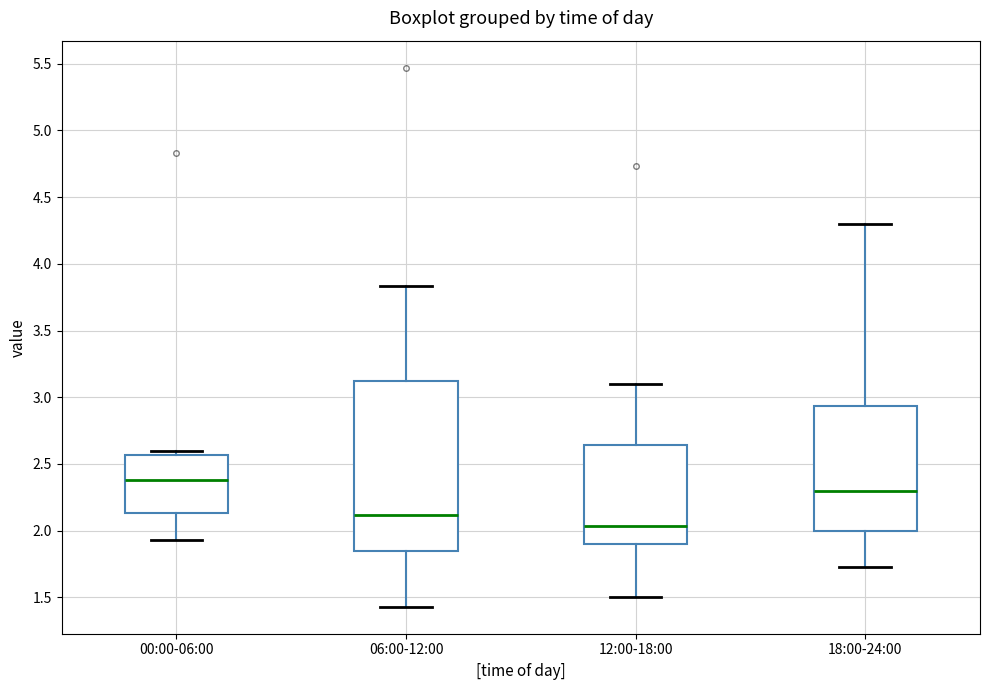

Which box is the tallest, from its lower edge to its upper edge?

06:00-12:00